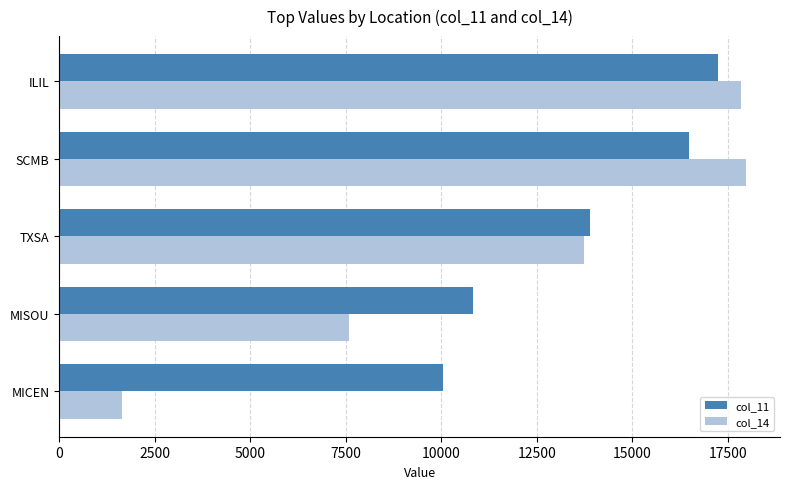

What is the difference between the col_14 values at TXSA and MICEN?

12094